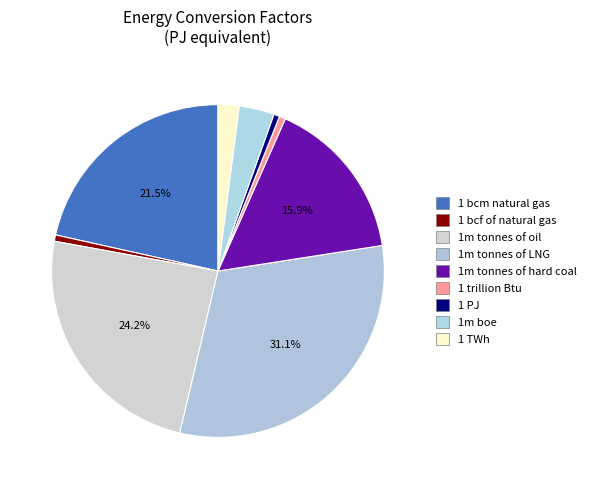

How many slices are in this pie chart?

9